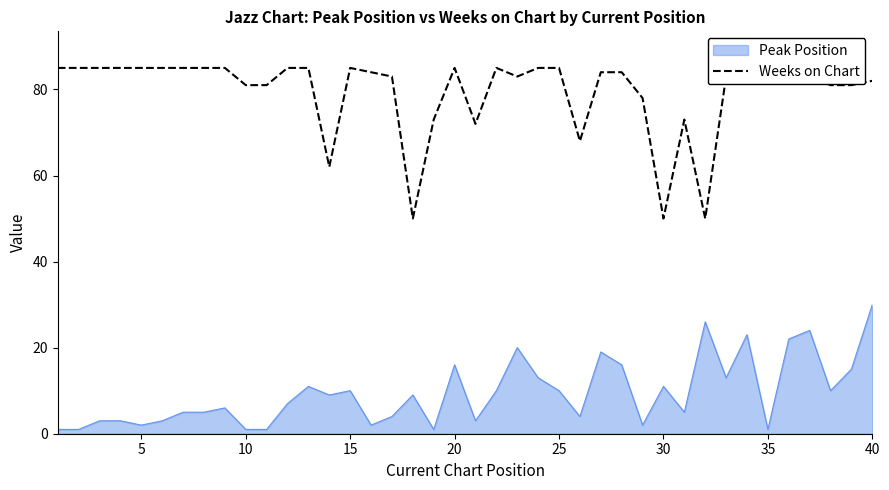

What is the maximum value for Weeks on Chart?

85